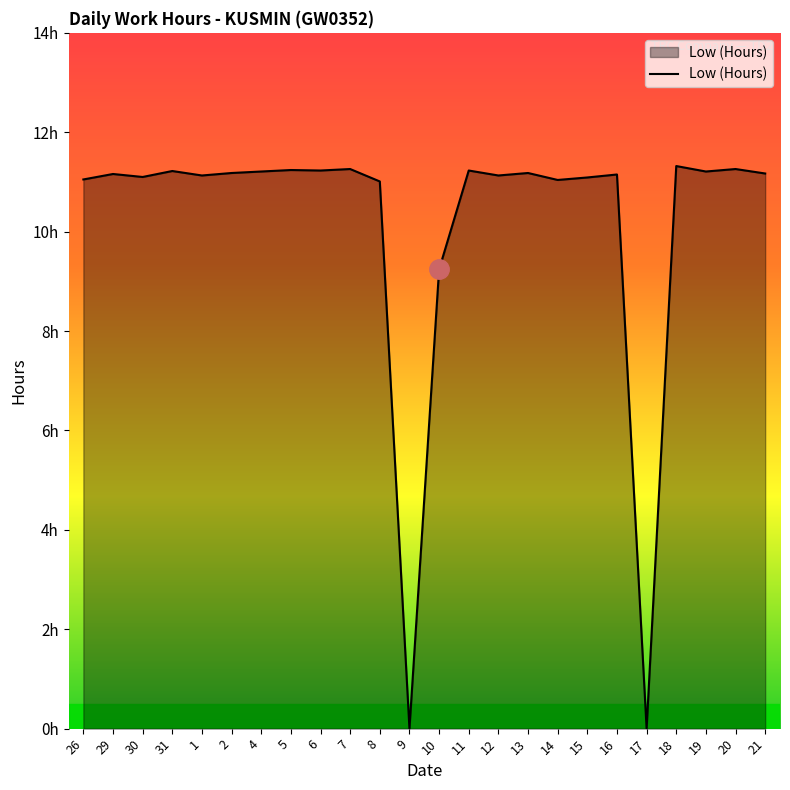

What value does the data have at 11?

11.2